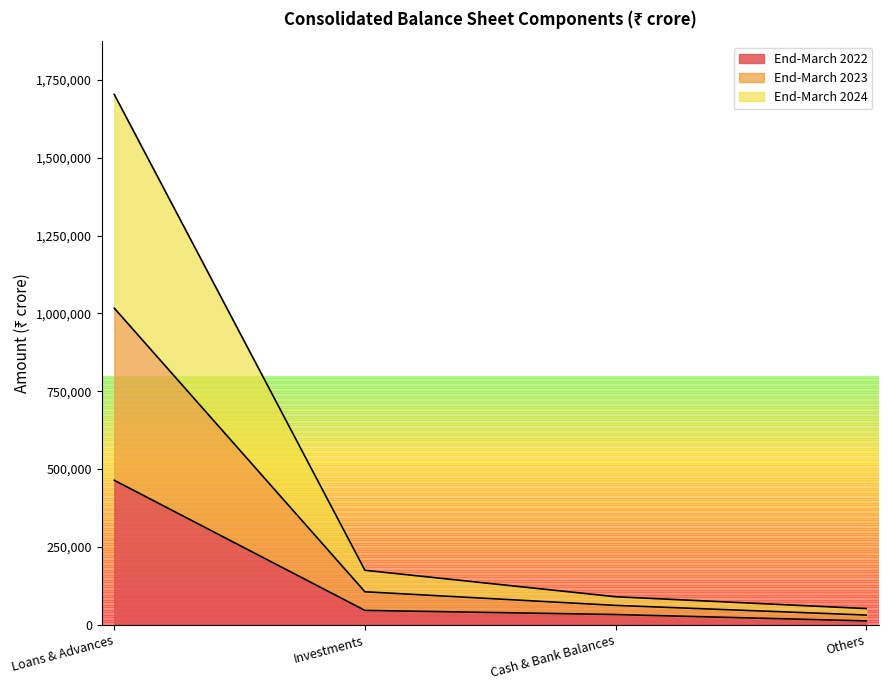

True or false: End-March 2023 has more than 2 points higher than both neighbors.

False